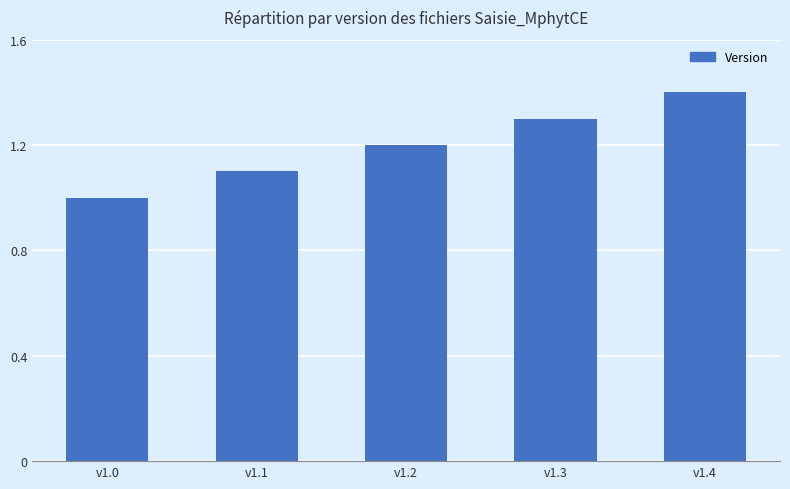

At which category does the chart reach its minimum across all series?

v1.0